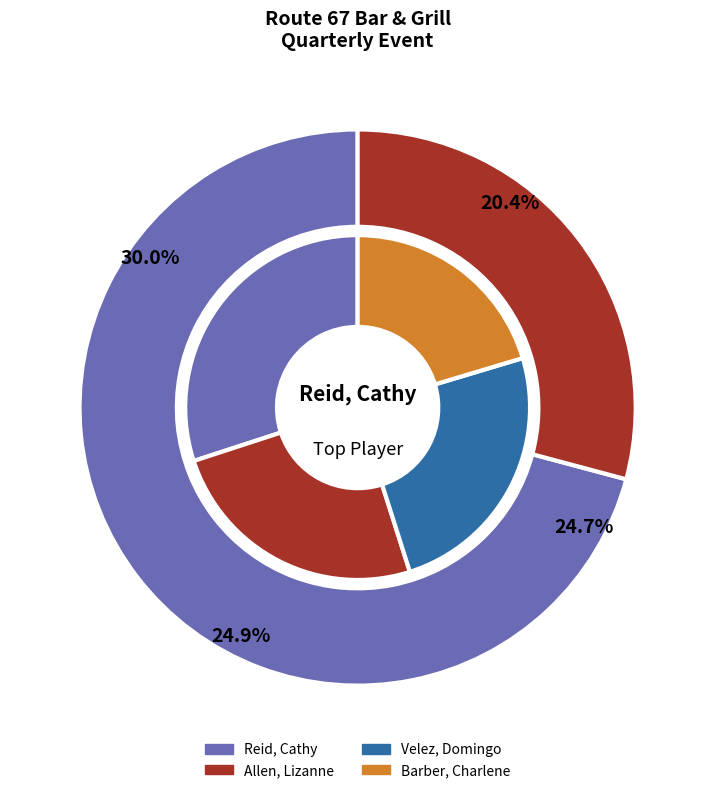

The Barber, Charlene slice represents 23% of the pie. True or false?

False